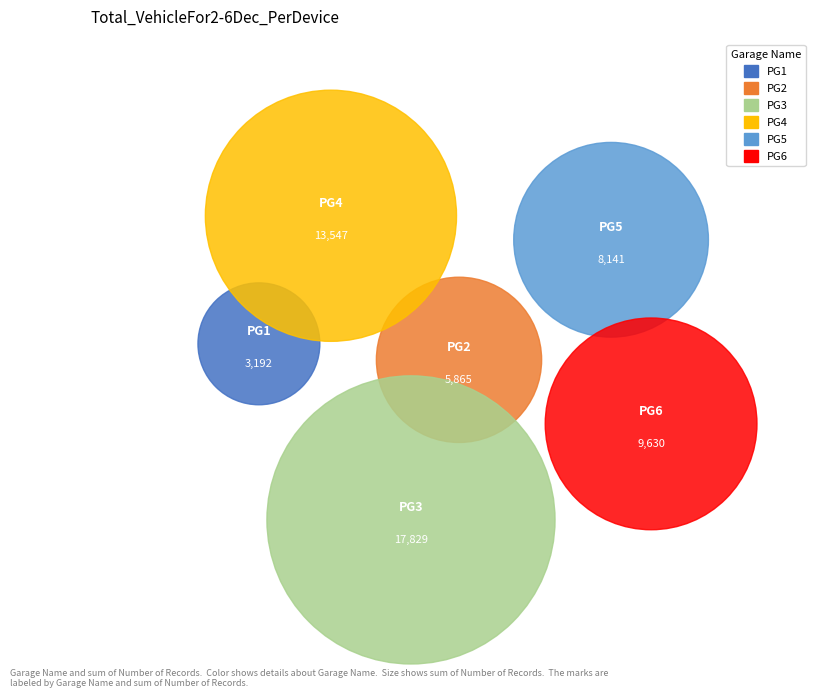

Count the number of slices in the pie.

6